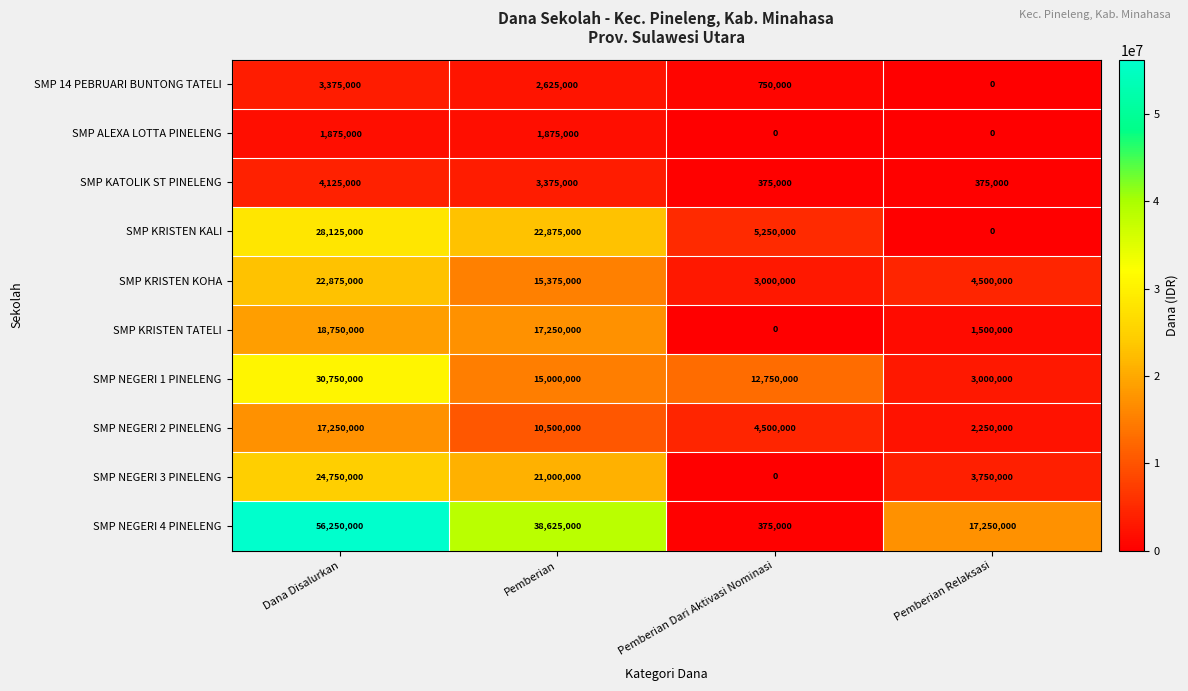

List the series in order of their peak value, highest first.

SMP NEGERI 4 PINELENG, SMP NEGERI 1 PINELENG, SMP KRISTEN KALI, SMP NEGERI 3 PINELENG, SMP KRISTEN KOHA, SMP KRISTEN TATELI, SMP NEGERI 2 PINELENG, SMP KATOLIK ST PINELENG, SMP 14 PEBRUARI BUNTONG TATELI, SMP ALEXA LOTTA PINELENG